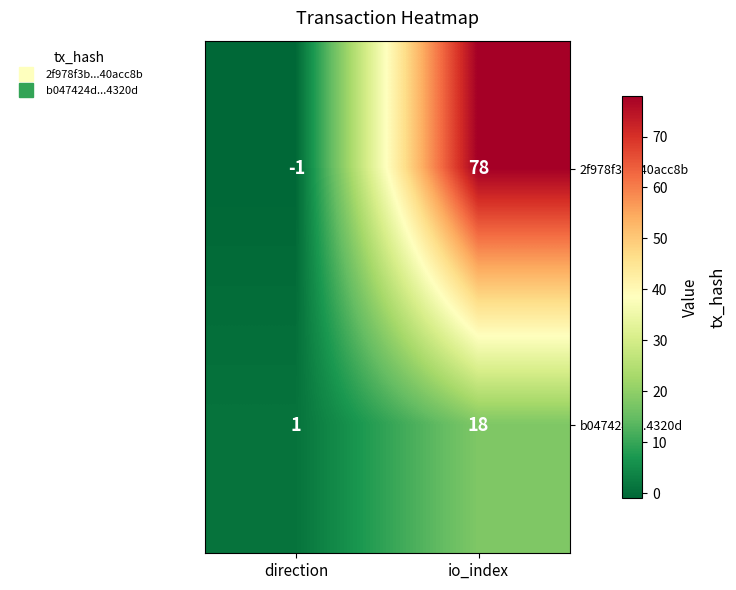

Which series has the largest range (max minus min)?

2f978f3b...40acc8b